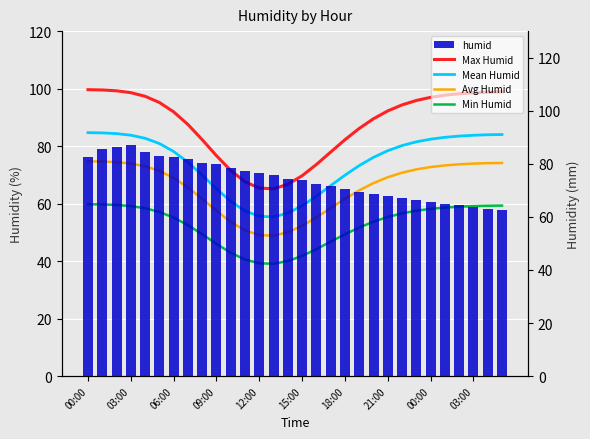

What is the label of the 19th bar from the right?

11